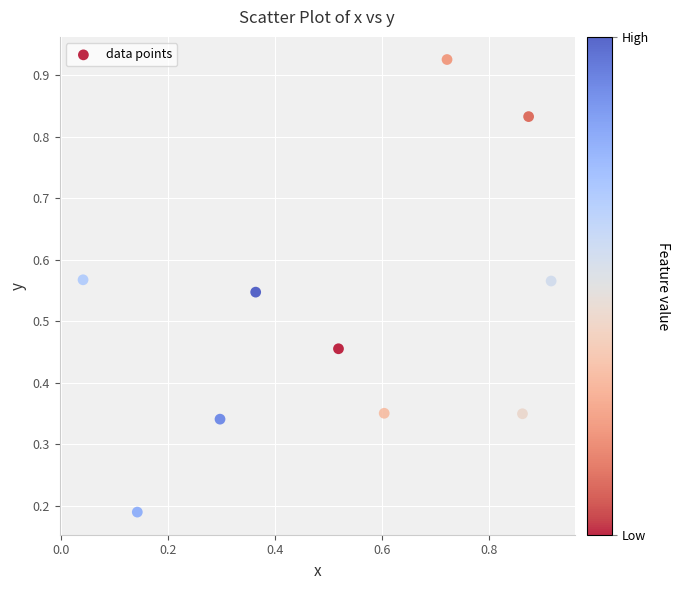

What is the range of Y values (max minus min)?

0.7